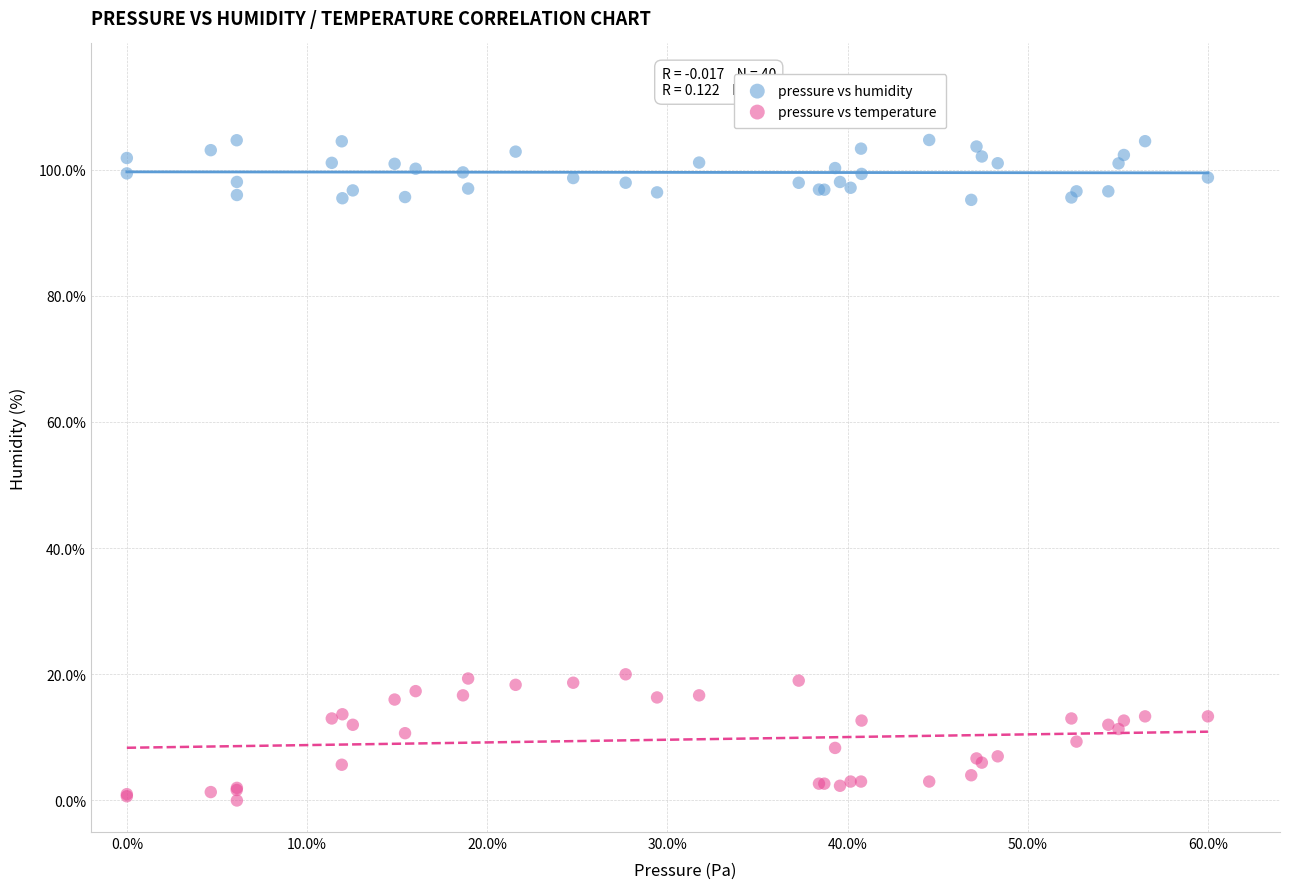

What are all the series names shown in the legend?

pressure vs humidity, pressure vs temperature